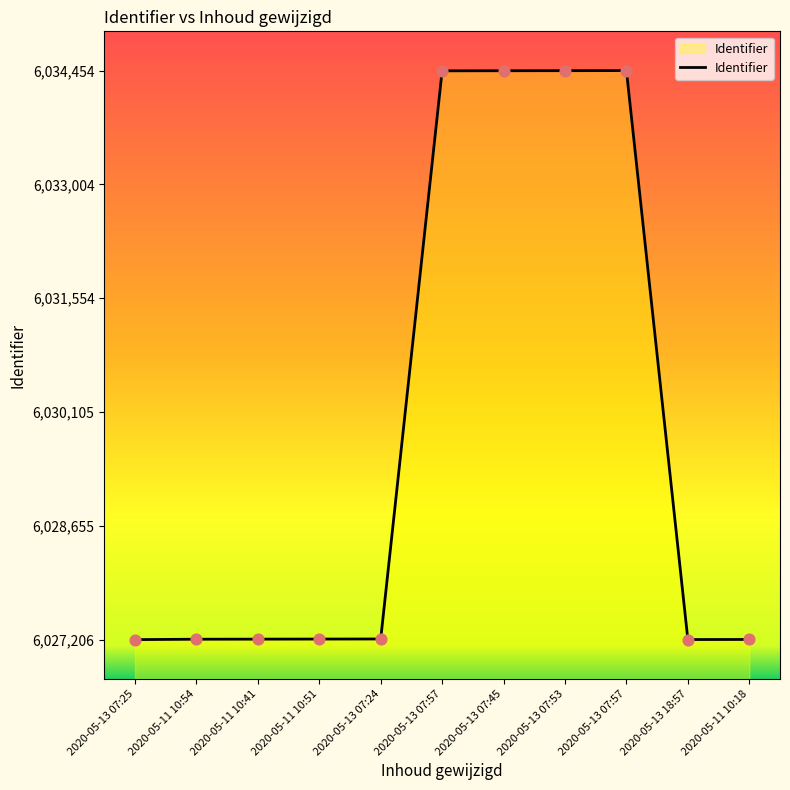

What is the change in value from 2020-05-11 10:41 to 2020-05-13 07:57?

+7239